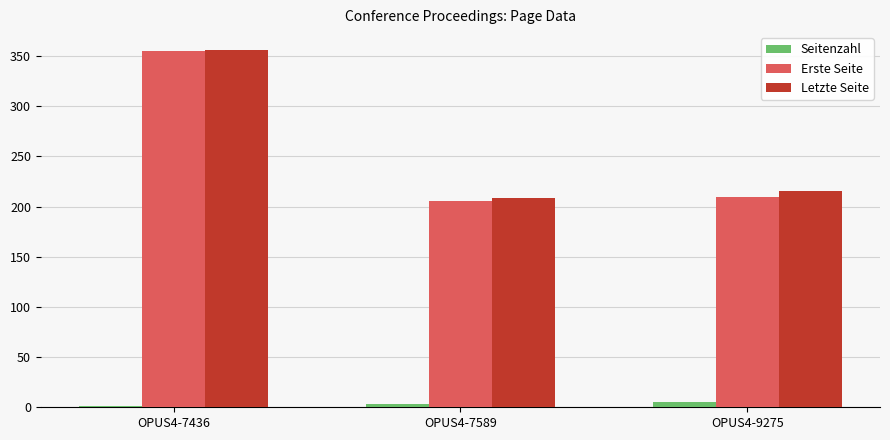

Is the value of Letzte Seite at OPUS4-9275 greater than the value of Seitenzahl at OPUS4-7589?

Yes